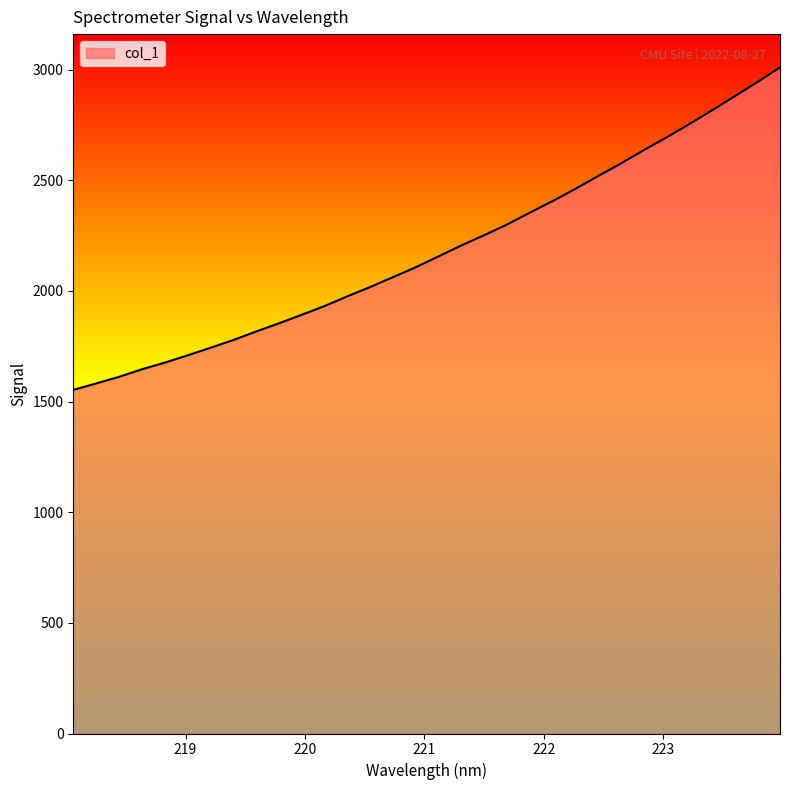

What is the minimum value shown in the chart?

1553.0